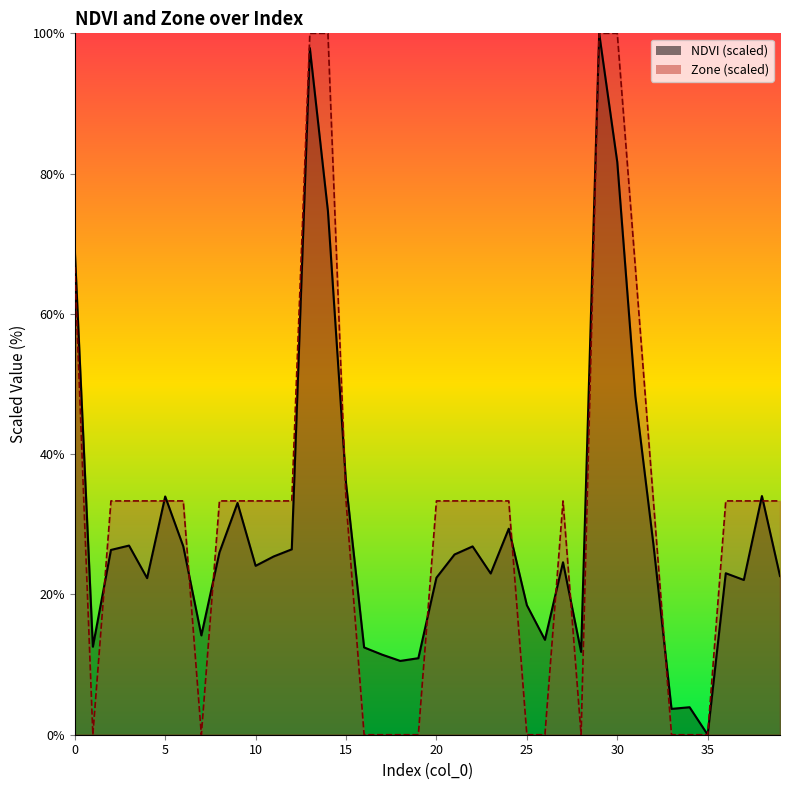

The value of NDVI at 4 is 7.1. True or false?

False